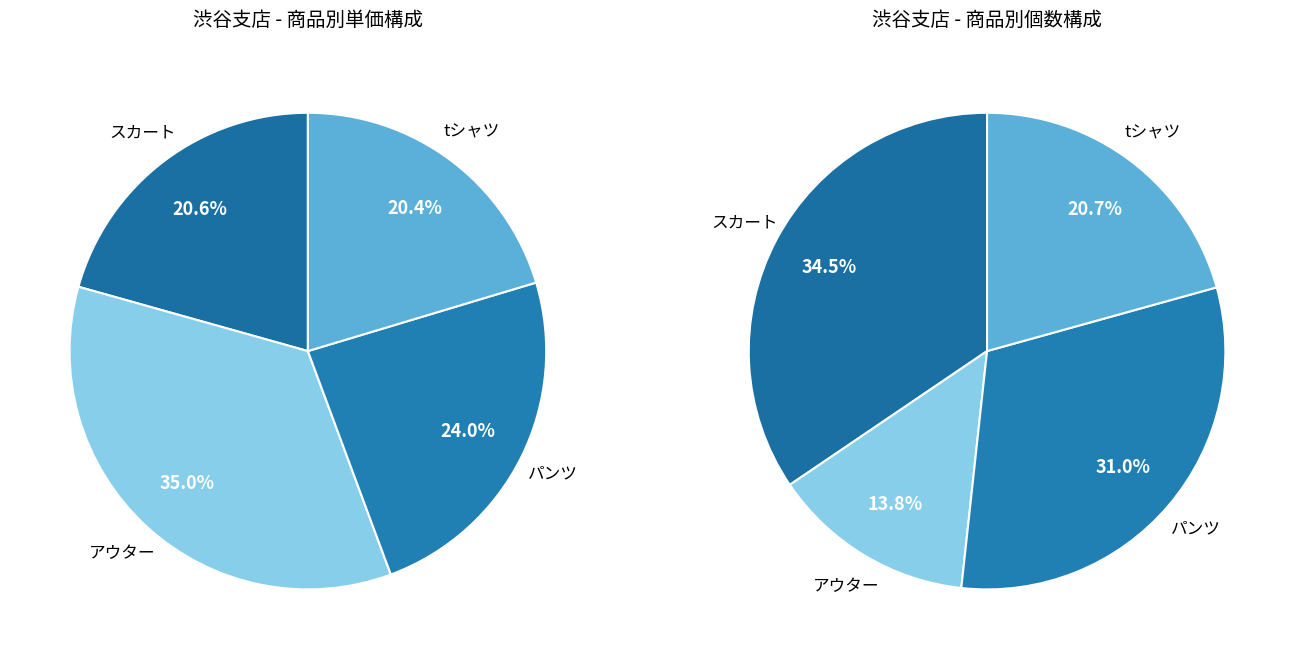

Does tシャツ account for over 50% of the chart?

No